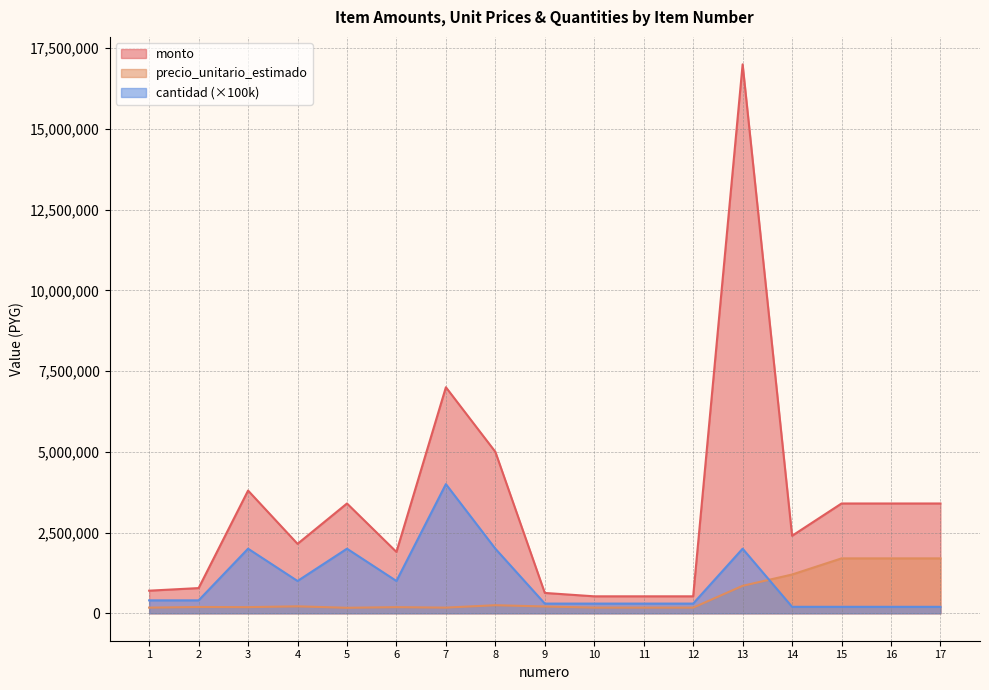

What is the difference between the highest and lowest values at 2?

585000